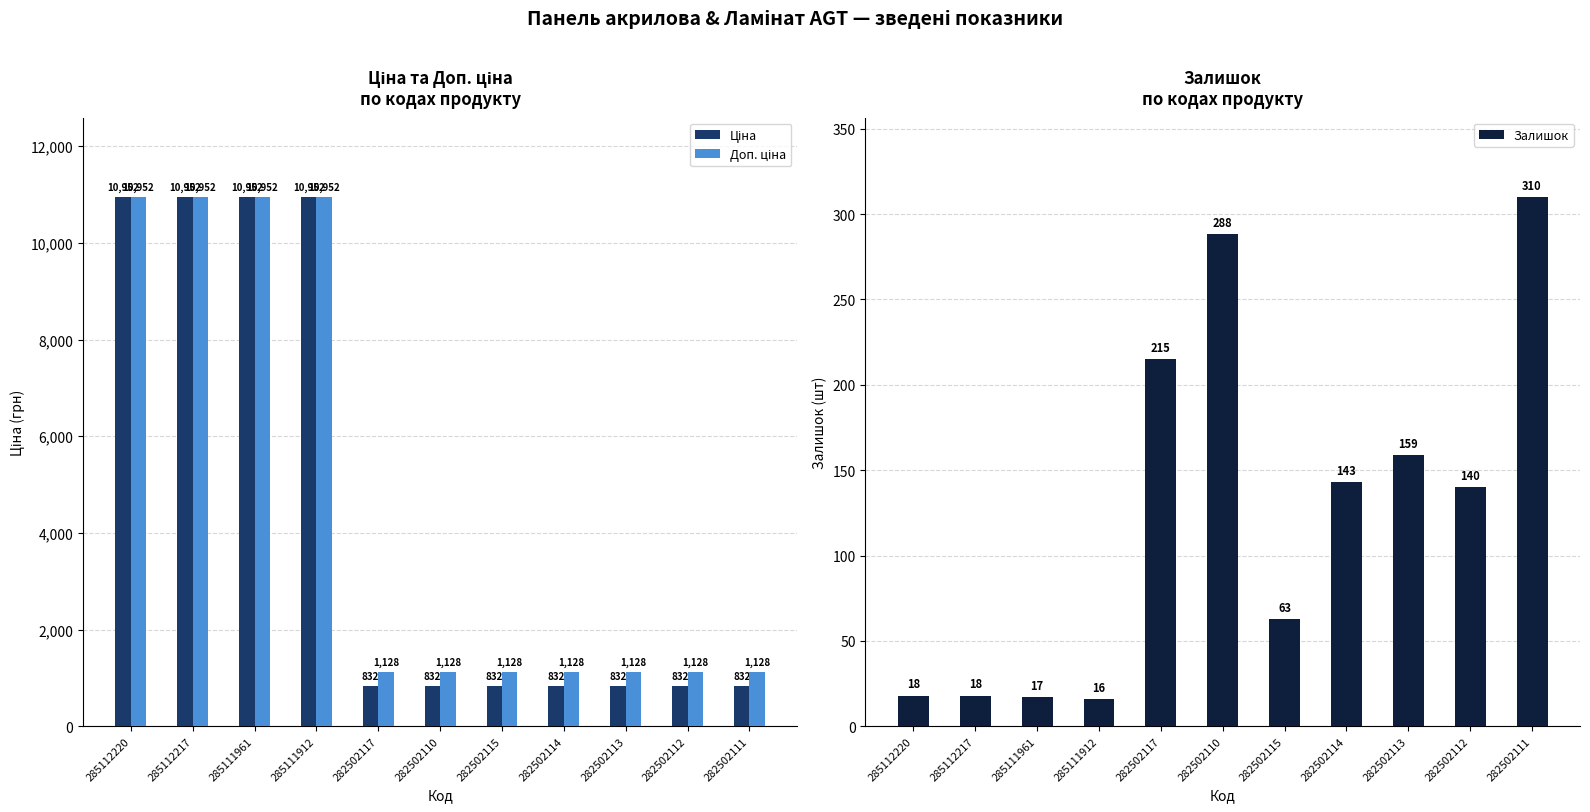

Rank the series at 282502111 from lowest to highest value.

Залишок, Ціна, Доп. ціна